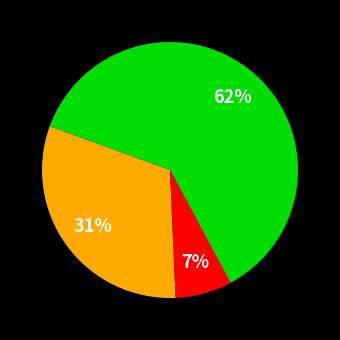

To the nearest percent, what is the average slice percentage?

33%